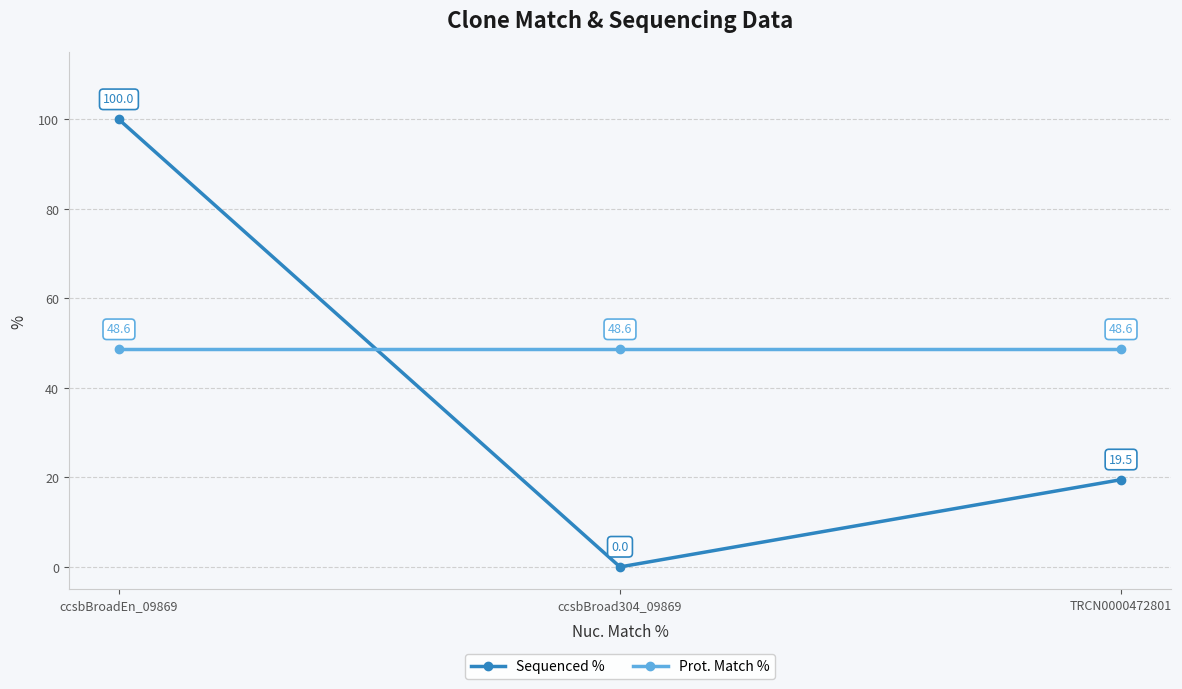

Rank the series at TRCN0000472801 from lowest to highest value.

Sequenced %, Prot. Match %